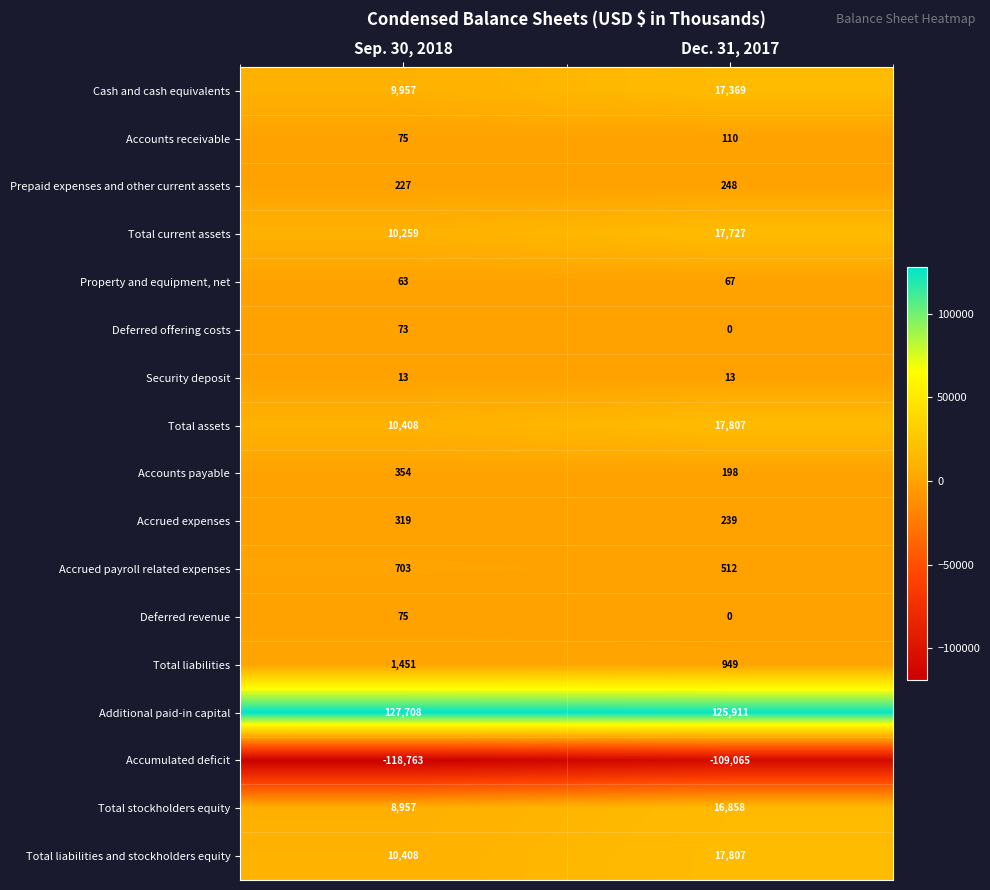

What is the average value of the Total assets series?

14108